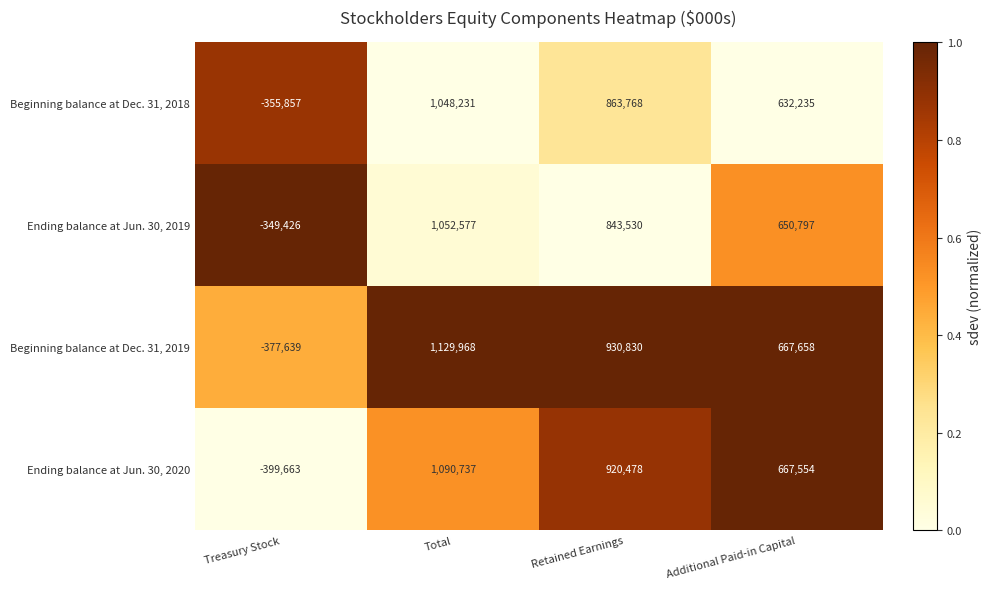

At which label is Ending balance at Jun. 30, 2020 closest to 345537?

Additional Paid-in Capital